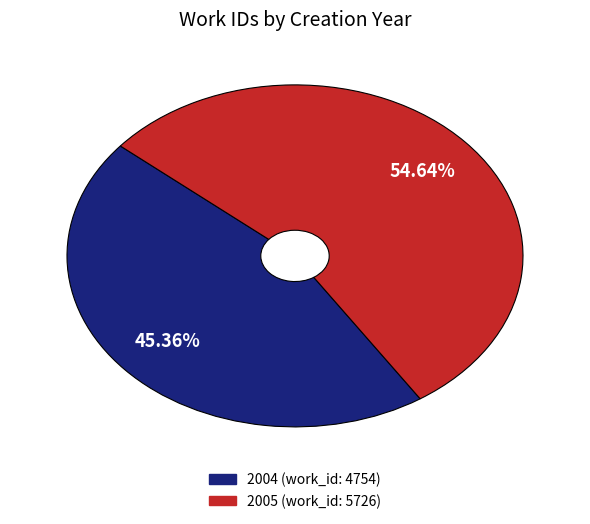

The 2005 (work_id: 5726) slice represents 67% of the pie. True or false?

False